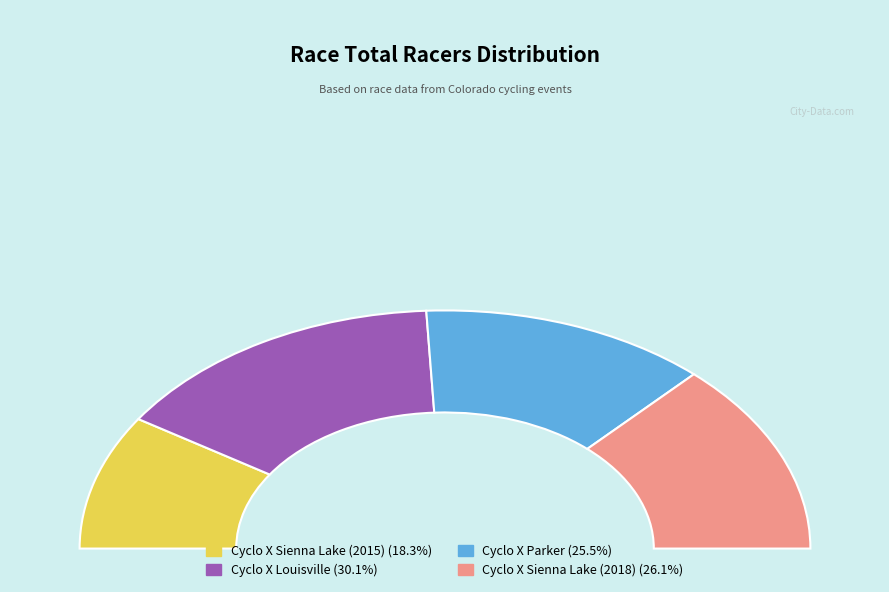

Do Cyclo X Parker and Cyclo X Louisville together represent more than half of the pie?

Yes